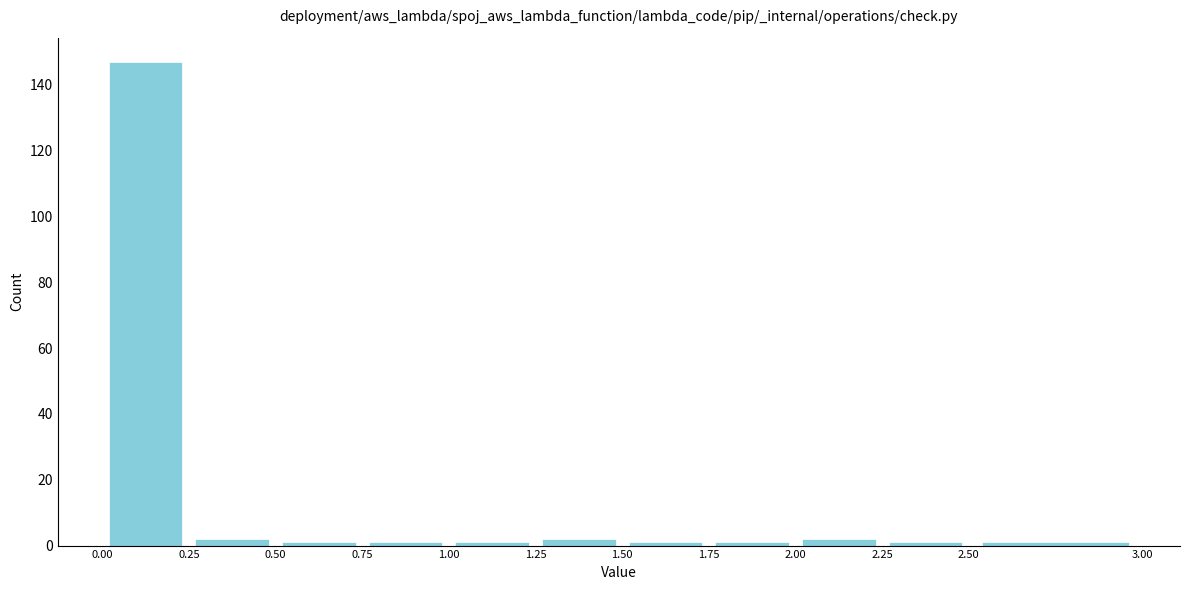

What is the height of the bar covering 0.25 to 0.50 on the x-axis? The values are not printed on the chart, so give them approximately, as read against the axis.

2